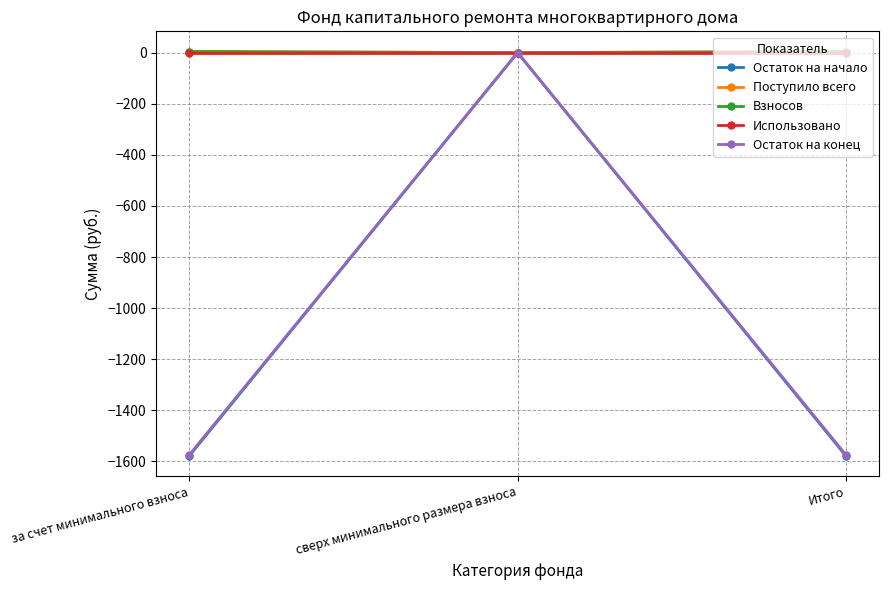

Is this an area chart (filled region under the line)?

No